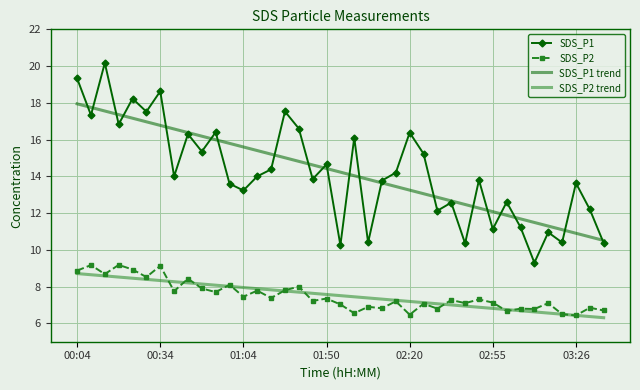

True or false: SDS_P1 trend and SDS_P2 trend intersect in this chart.

False